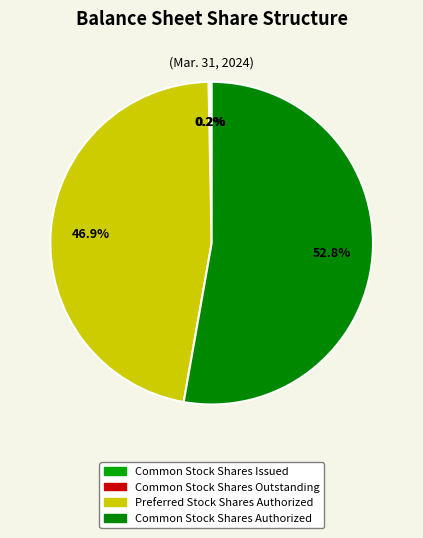

Which category has the smallest portion of the pie?

Common Stock Shares Issued